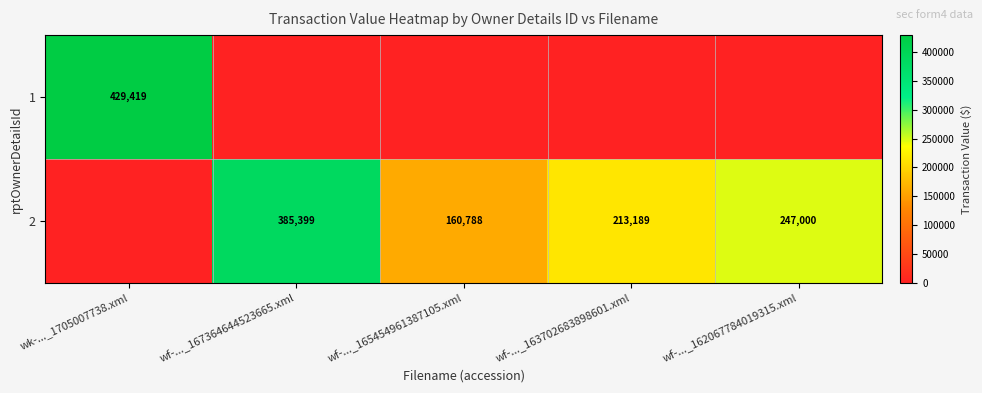

The value of 2 at wf-..._167364644523665.xml is 223042. True or false?

False